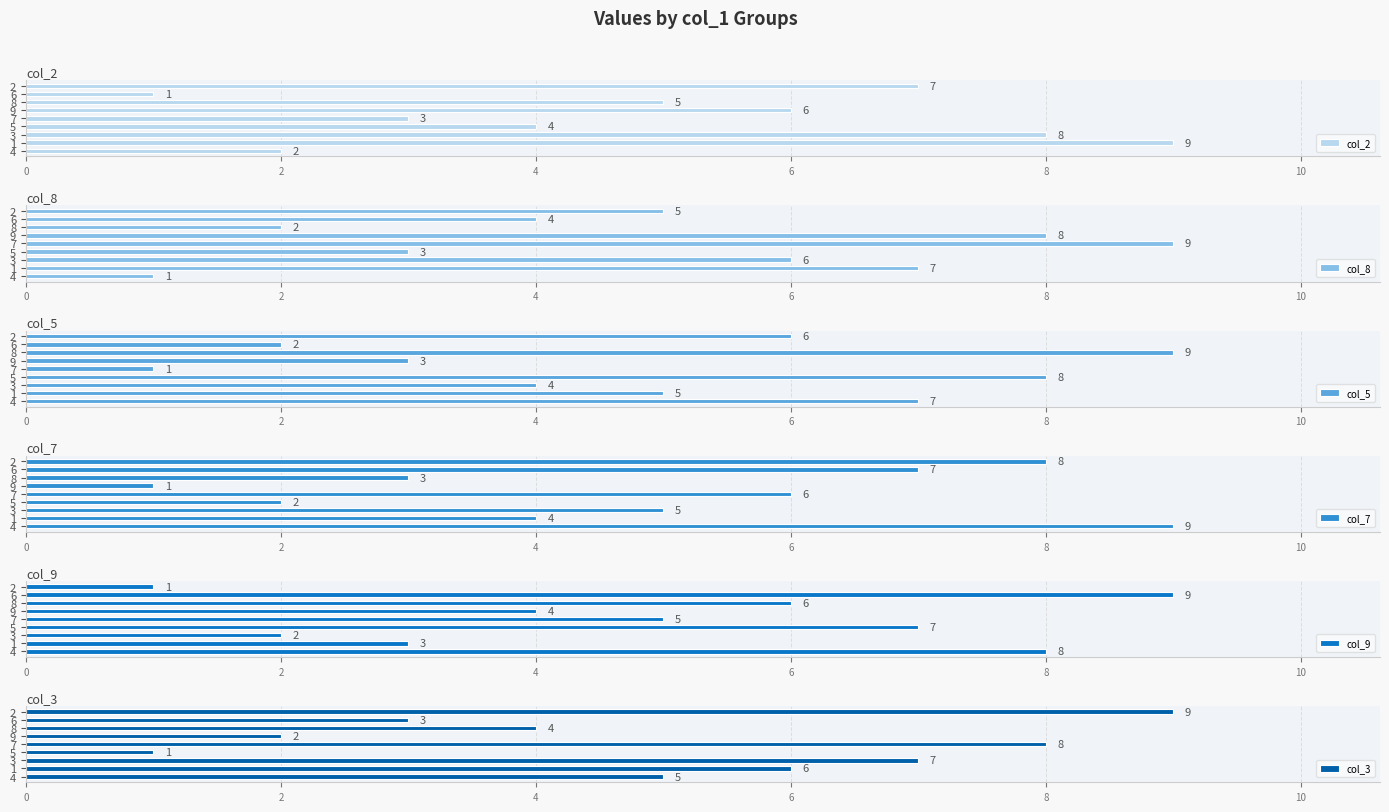

At which category is the sum across all series the highest?

8